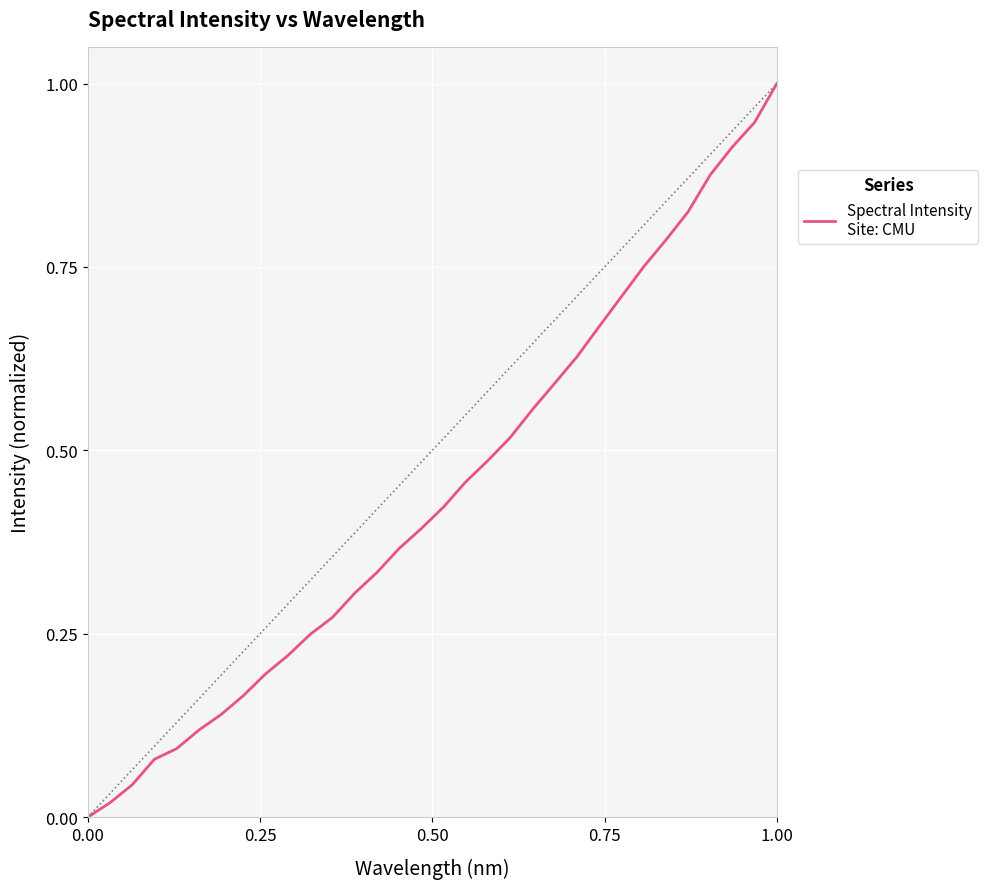

What is the greatest value displayed?

1.0